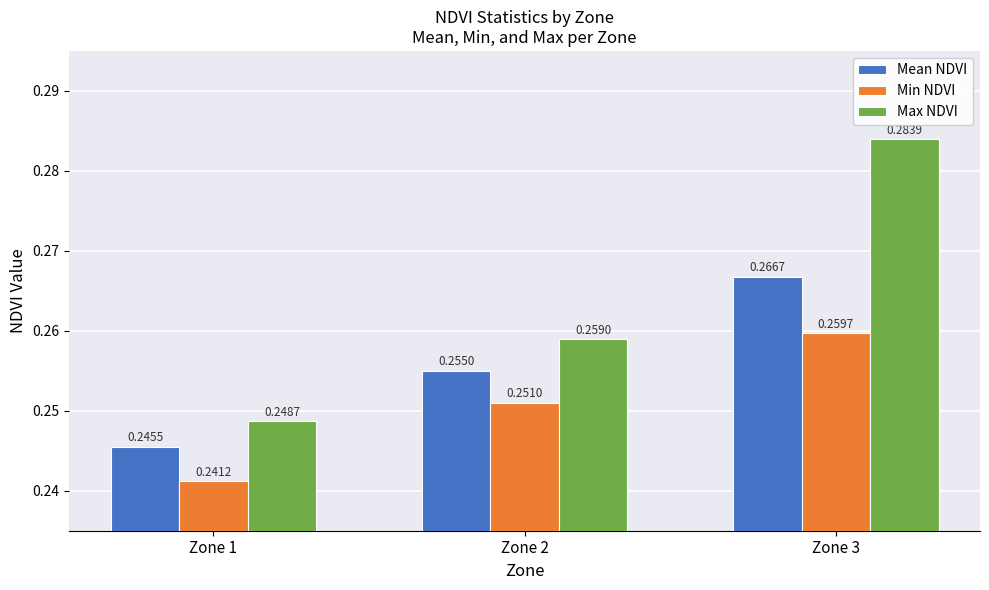

What is the total value across all series at Zone 2?

0.8